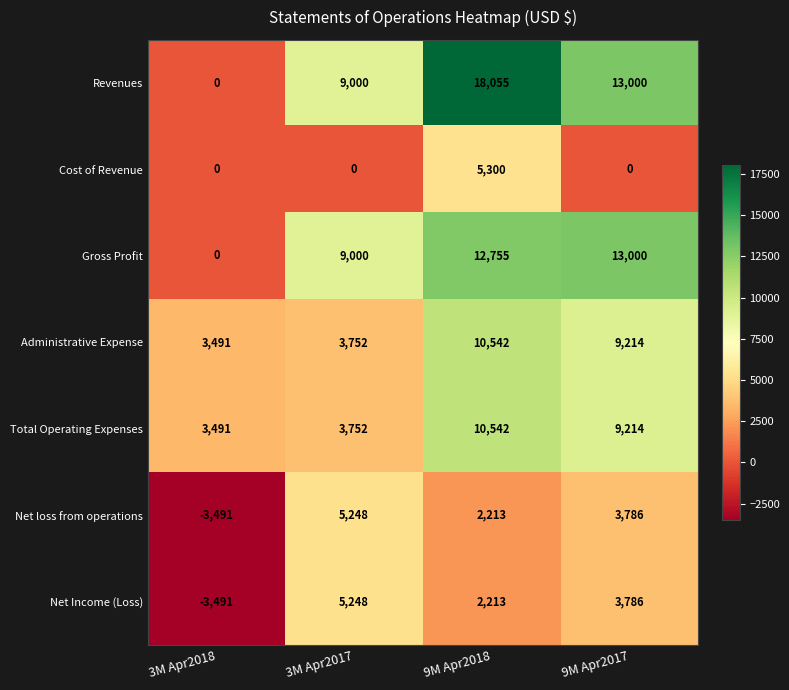

Count the number of categories in the chart.

4